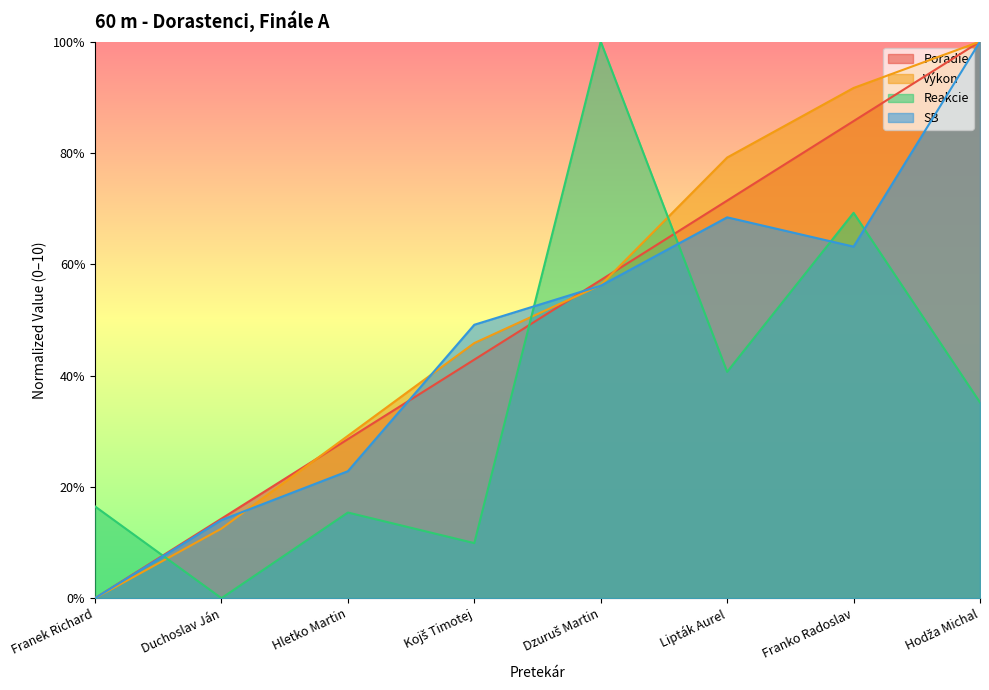

The value of Reakcie at Dzuruš Martin is 10.0. True or false?

True